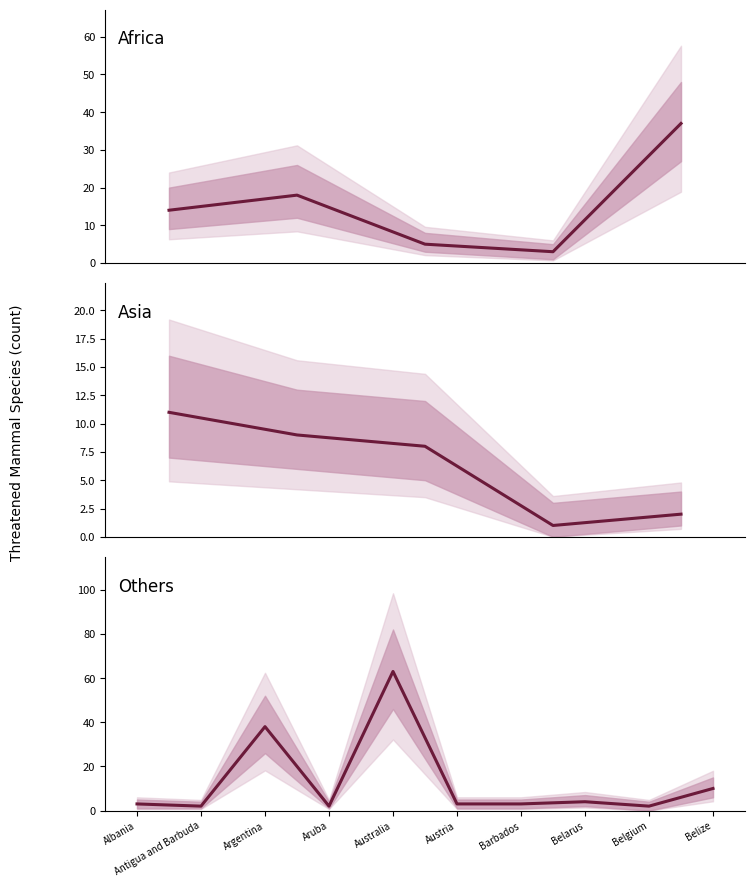

Rank the series at Australia from lowest to highest value.

Lower Bound, Threatened Mammals, Upper Bound